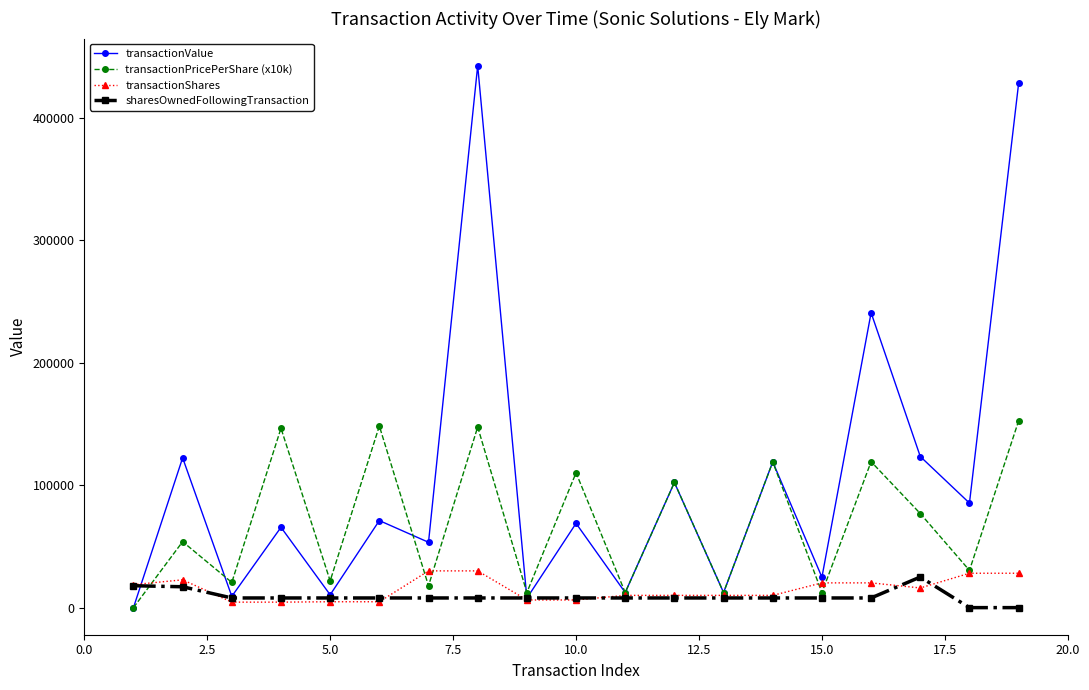

What is the maximum value for transactionPricePerShare (x10k)?

152519.0